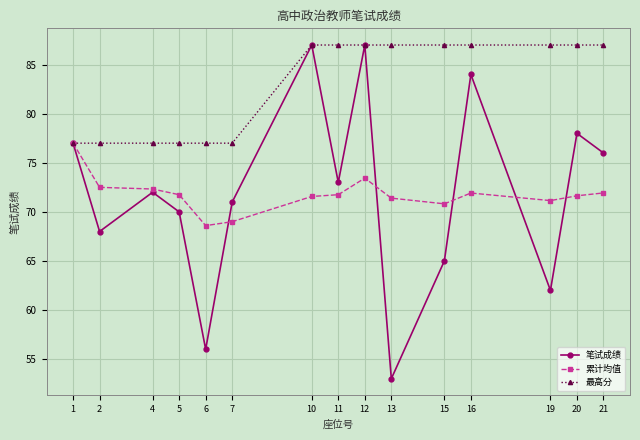

What value does the 累计均值 series have at 5?

71.8